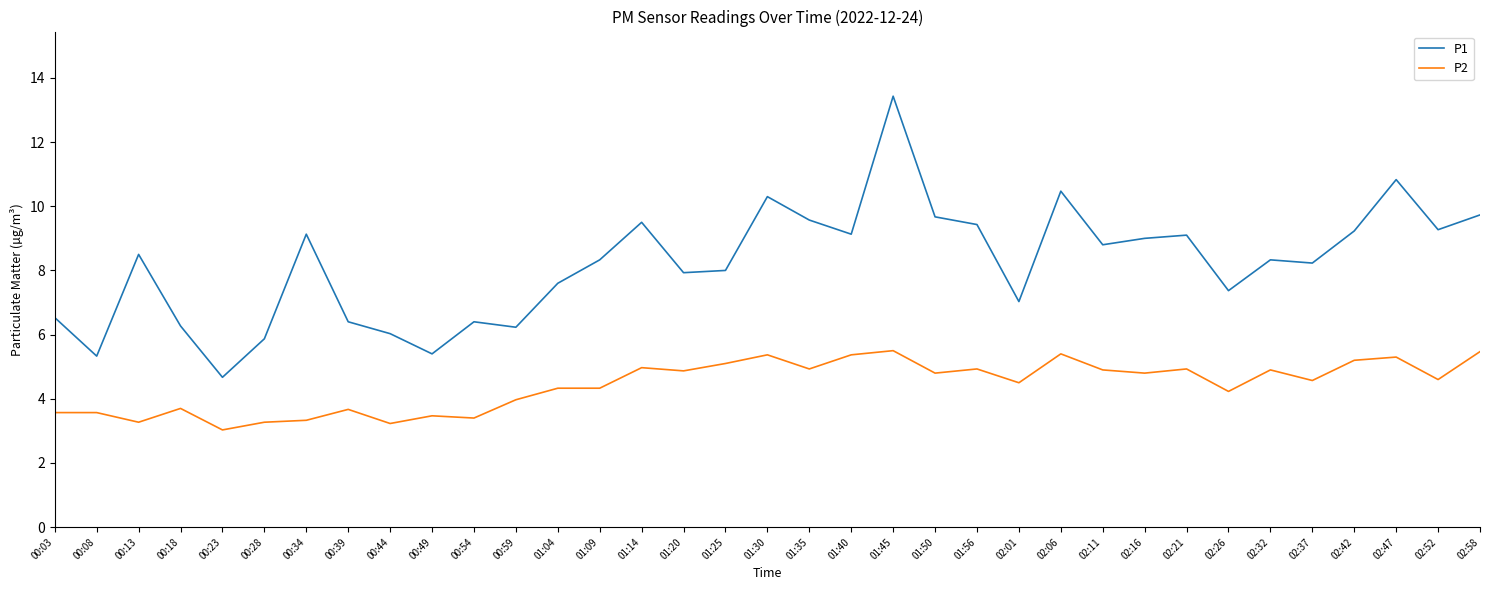

Count the number of categories in the chart.

35